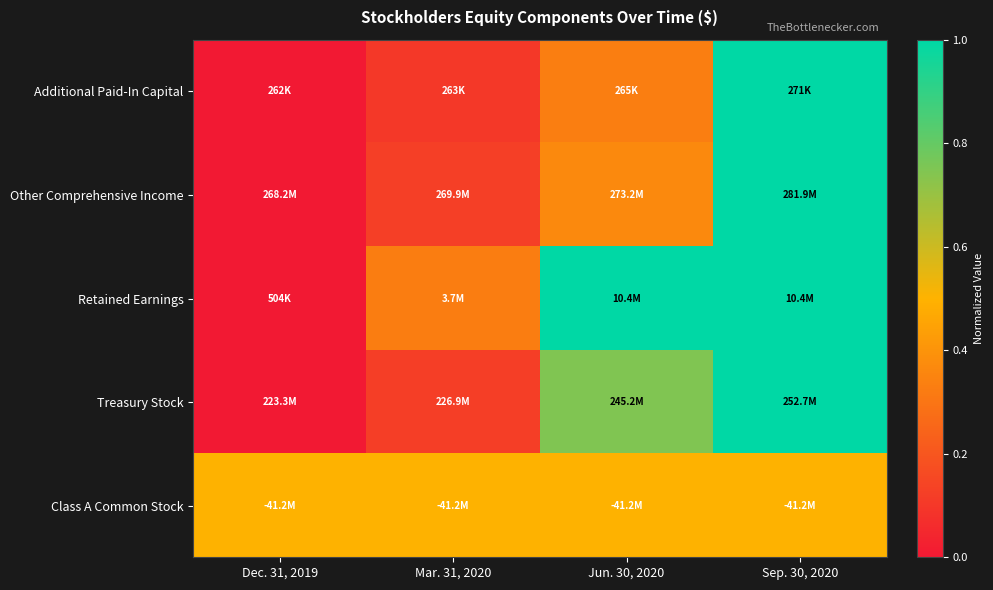

What is the difference between the highest and lowest values at Dec. 31, 2019?

0.5